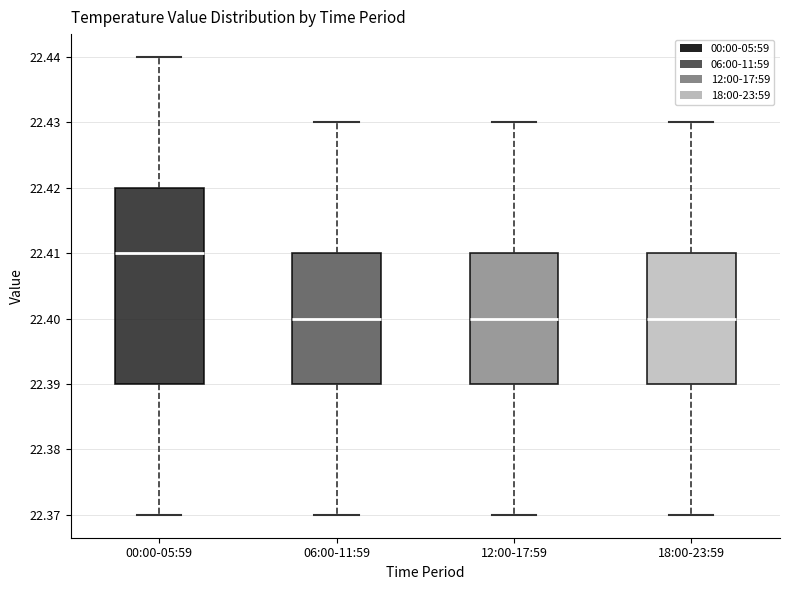

Reading left to right, transcribe this box plot: for each box, give where its median line is, the range the box spans, and where its two whiskers end, as read against the y-axis. The values are not printed on the chart, so give them approximately, as read against the axis.

00:00-05:59: median 22.41, box 22.39 to 22.42, whiskers 22.37 to 22.44
06:00-11:59: median 22.40, box 22.39 to 22.41, whiskers 22.37 to 22.43
12:00-17:59: median 22.40, box 22.39 to 22.41, whiskers 22.37 to 22.43
18:00-23:59: median 22.40, box 22.39 to 22.41, whiskers 22.37 to 22.43